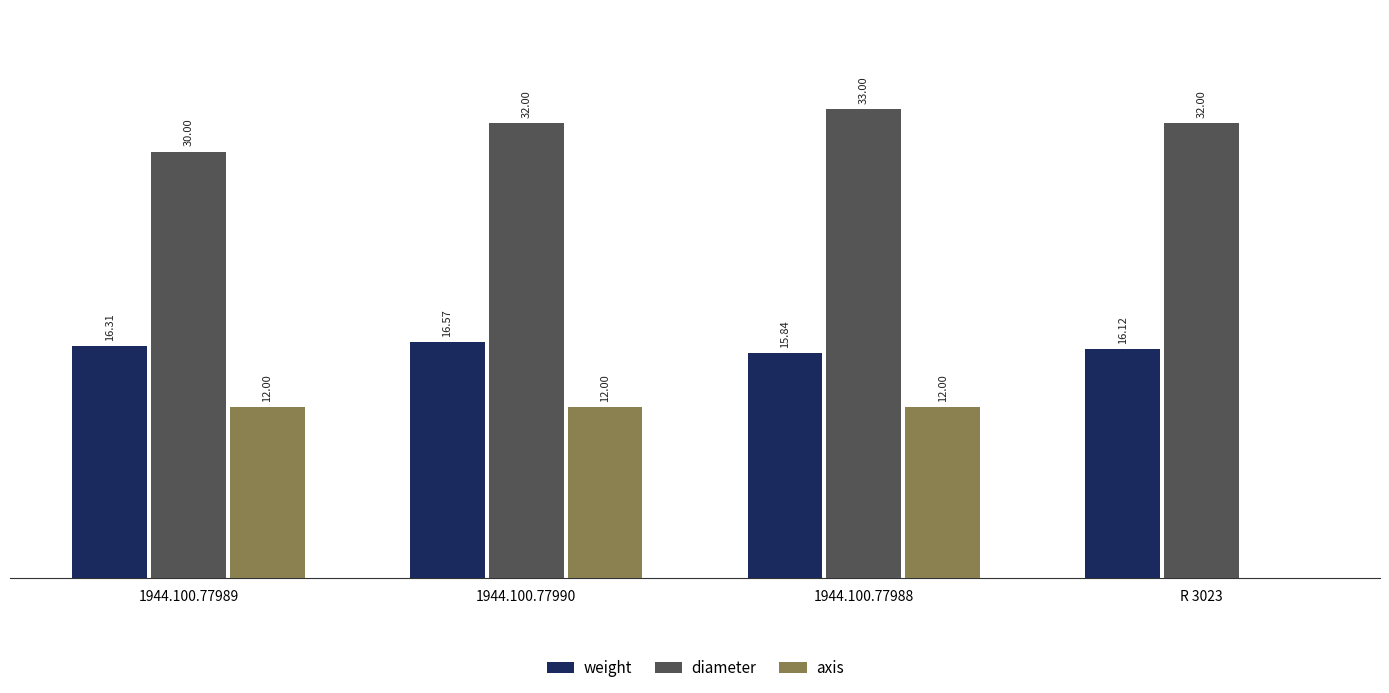

Which series has the largest total across all categories?

diameter